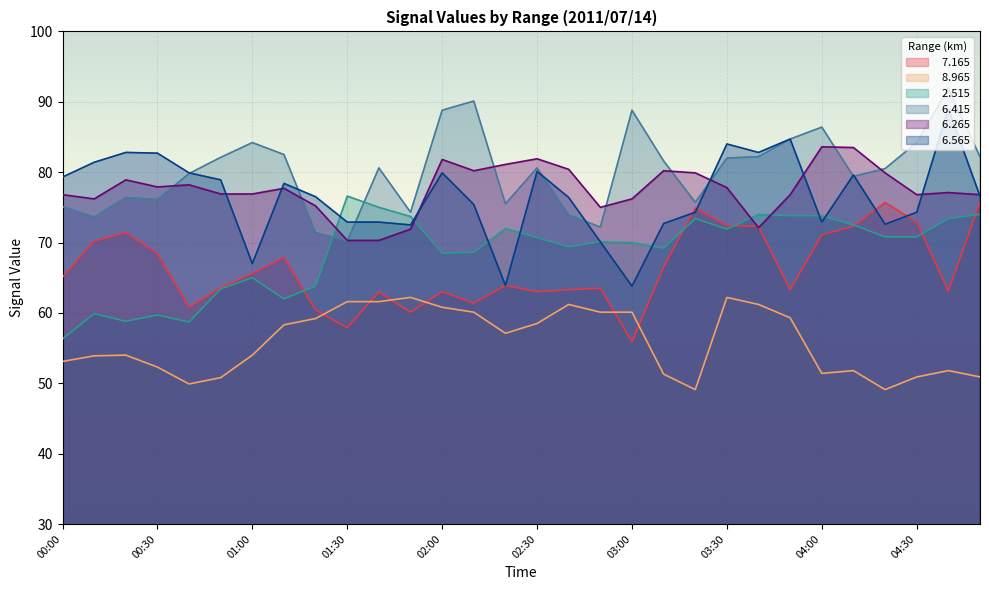

Between which two adjacent categories do   6.265 and   7.165 first intersect?

03:30 and 03:40